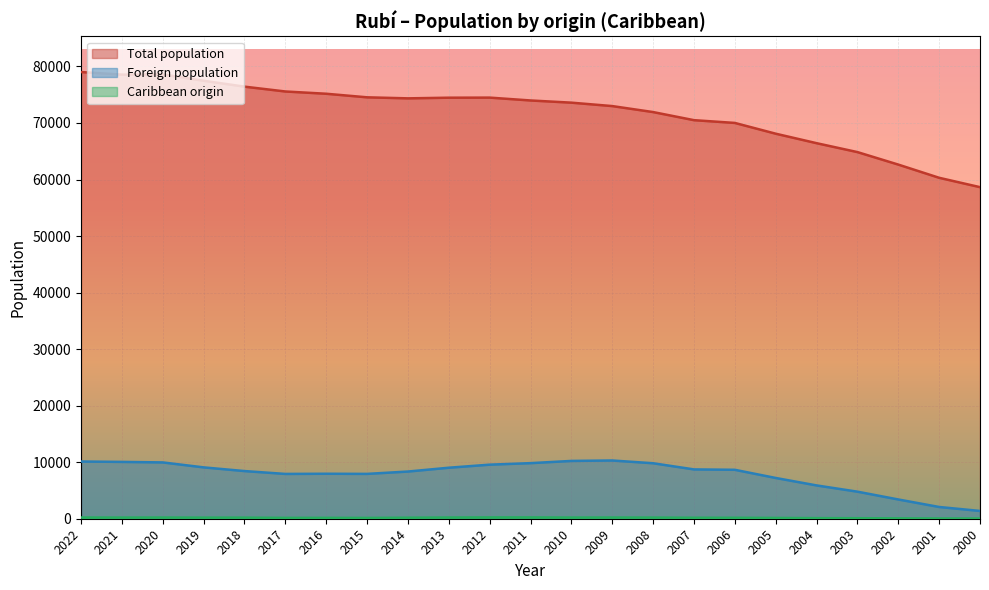

Rank the series by their maximum value, from lowest to highest.

Caribbean origin, Foreign population, Total population